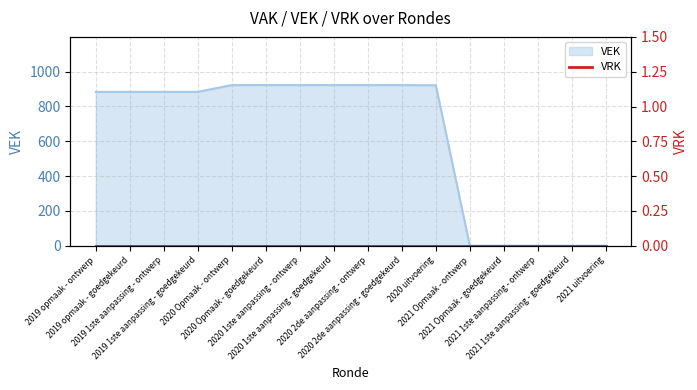

Does the chart have visible grid lines?

Yes